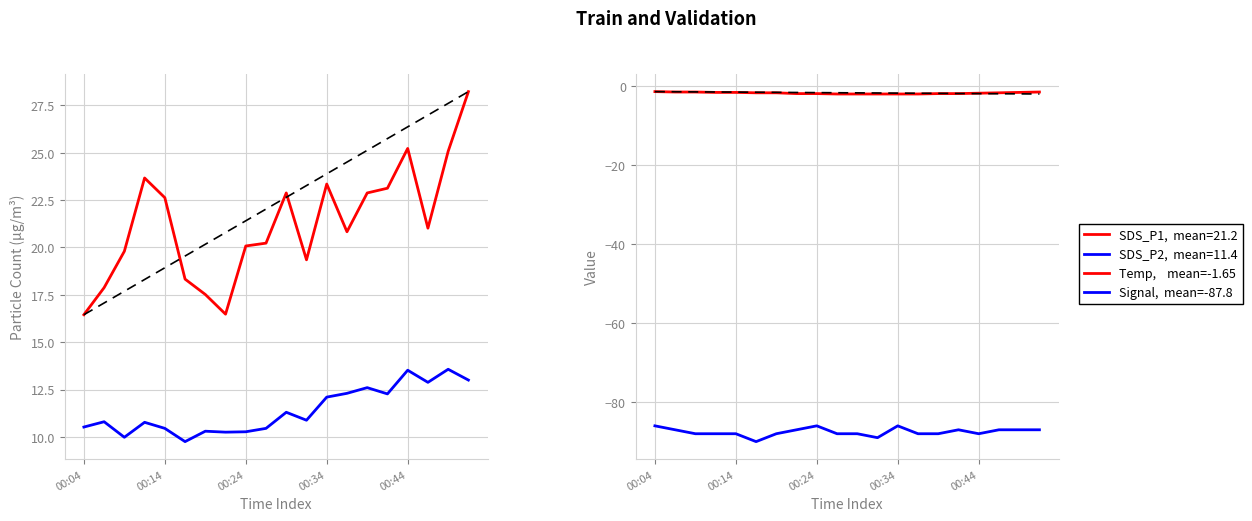

Does the chart display data point markers on the line(s)?

No